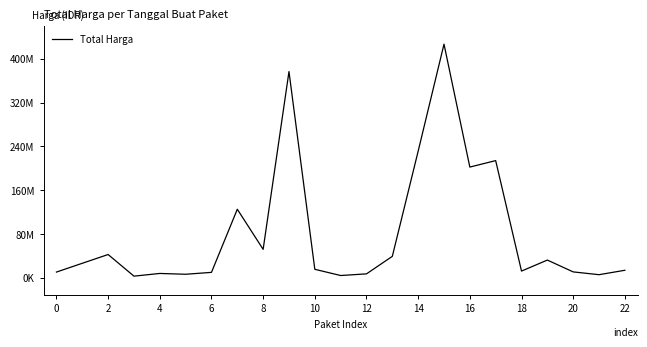

Where is the data nearest to the value 214649980?

17